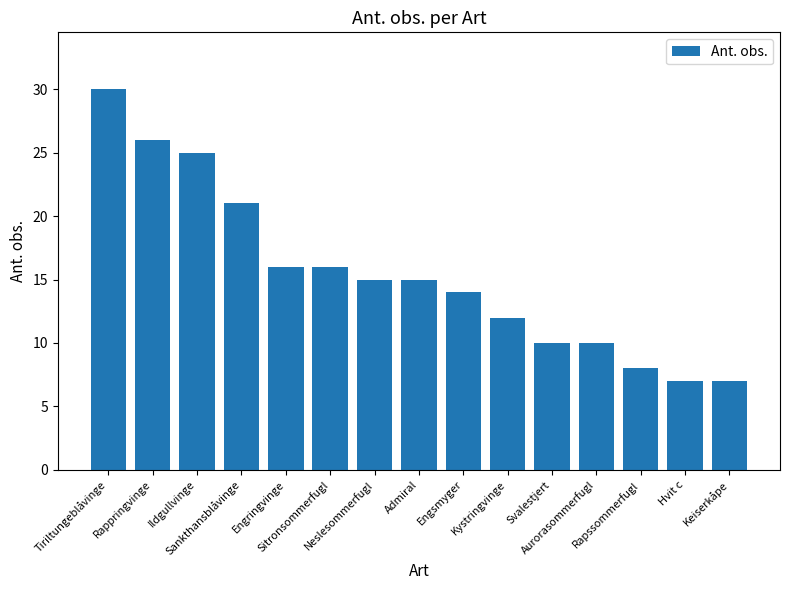

Which has a higher value, Rapssommerfugl or Aurorasommerfugl?

Aurorasommerfugl